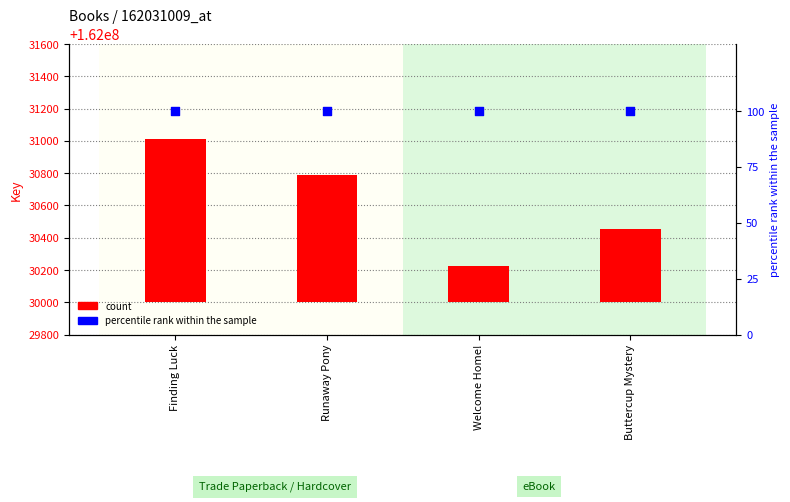

Which series contains the highest Y value?

count